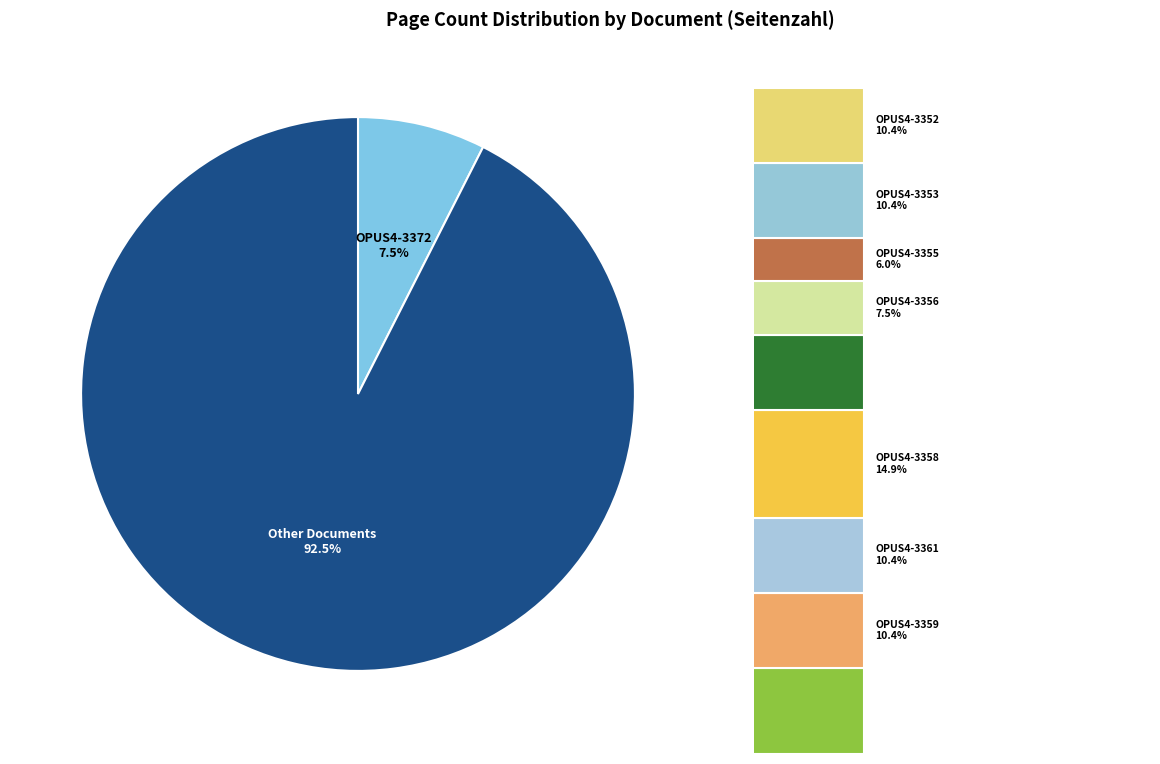

What is the change in value from OPUS4-3359 to OPUS4-3355?

-3